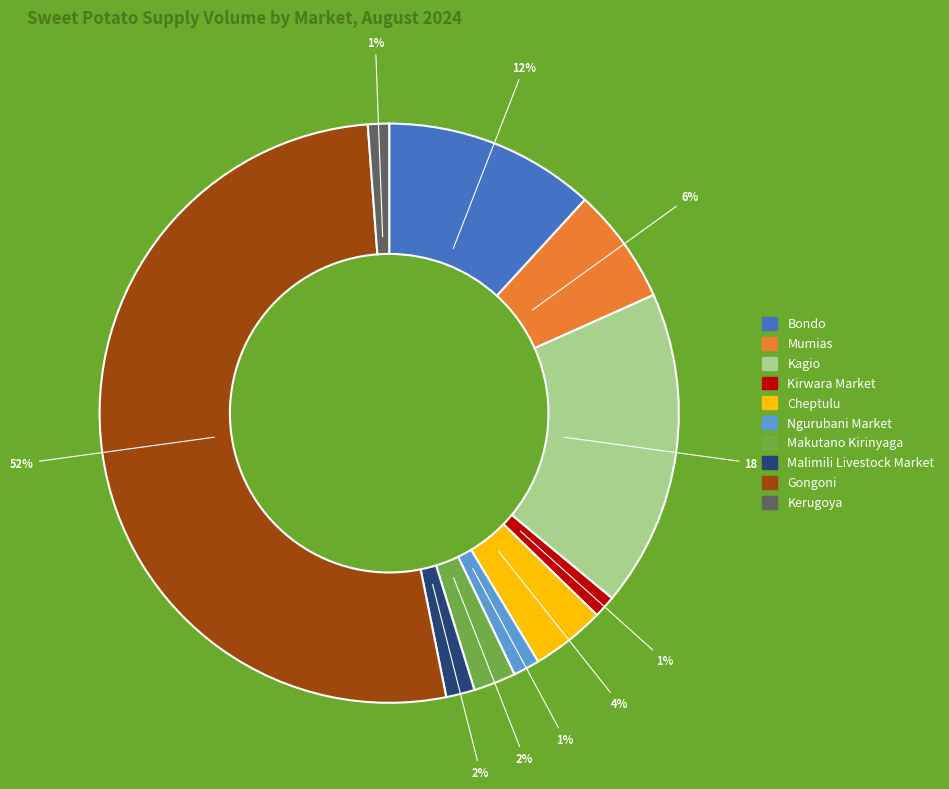

Between Cheptulu and Kagio, which is larger?

Kagio